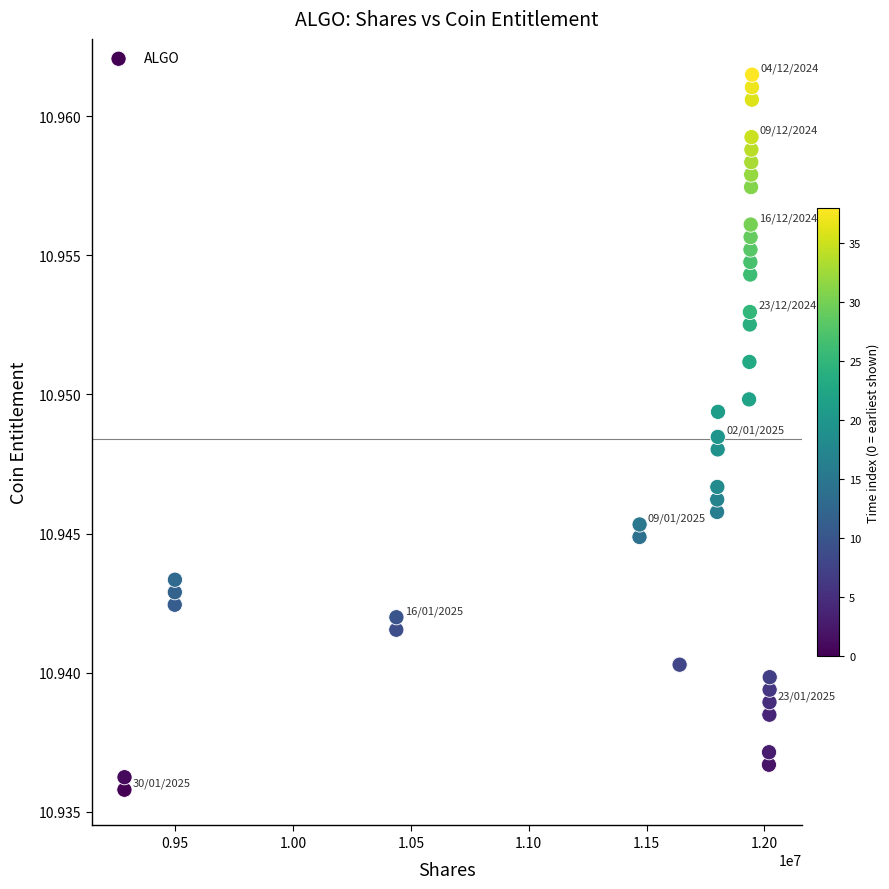

What is the range of X values (max minus min)?

2738393.3